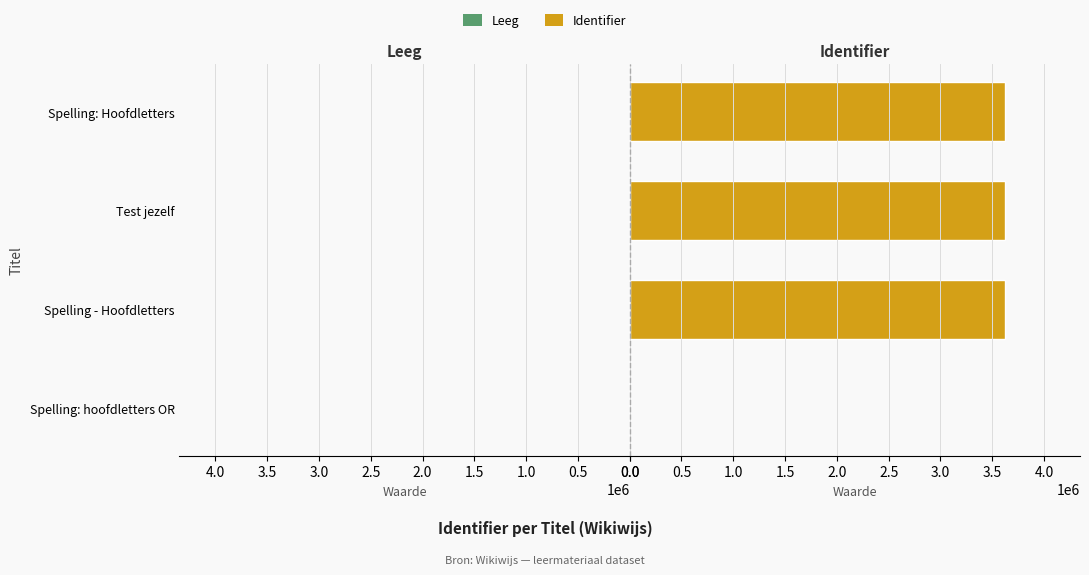

What is the greatest value displayed?

3623149